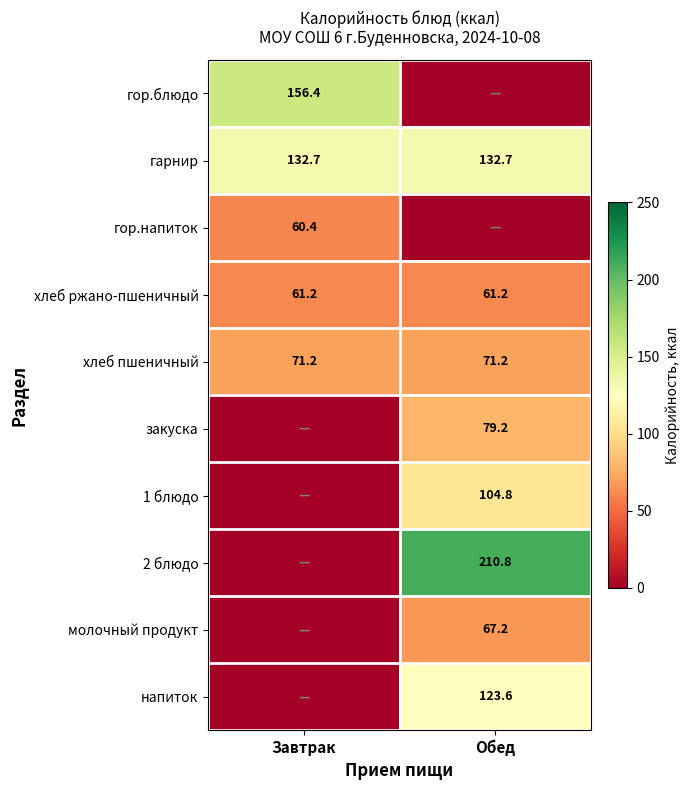

The value of хлеб ржано-пшеничный at Завтрак is 61.2. True or false?

True